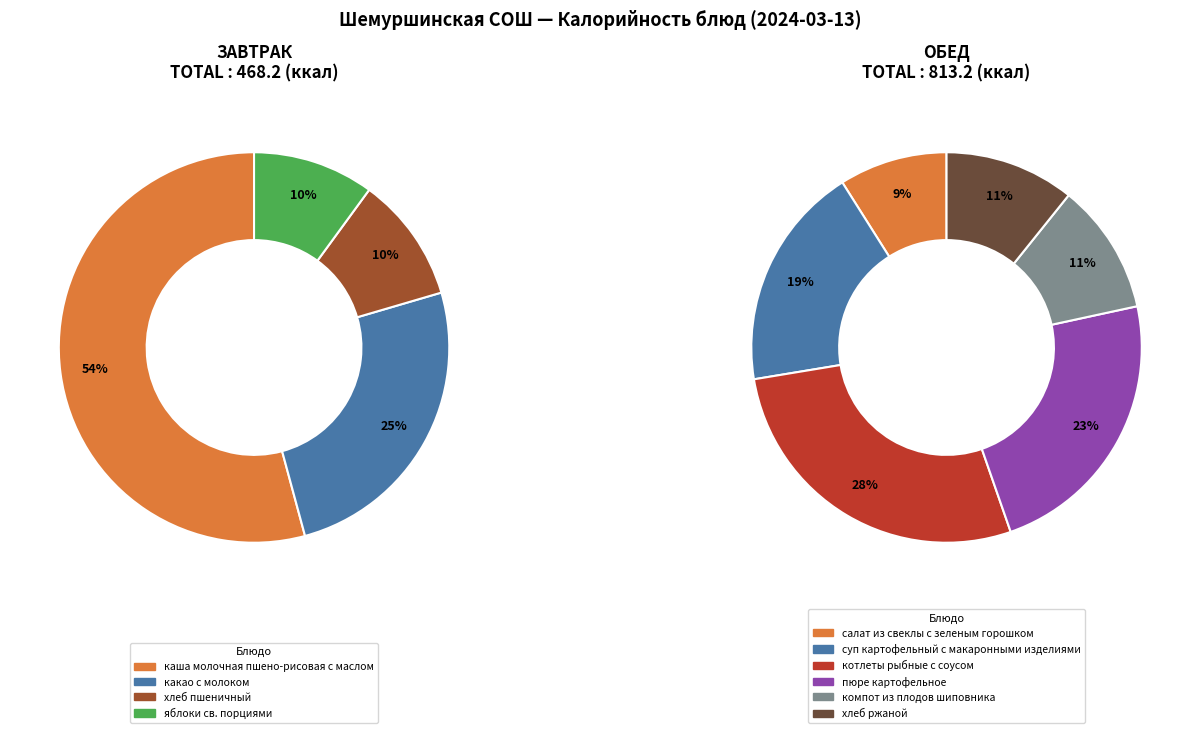

Does any single category account for the majority?

No